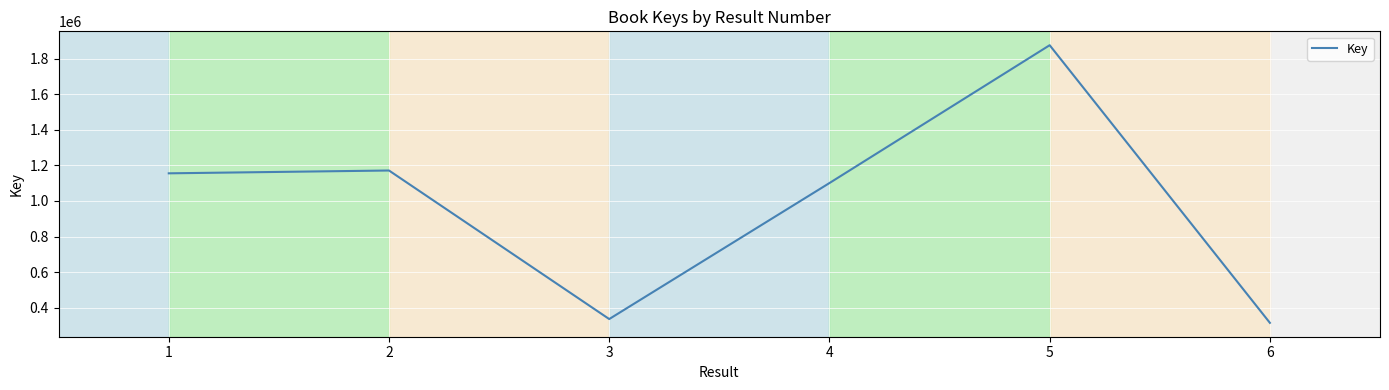

Between 1 and 6, which is larger?

1